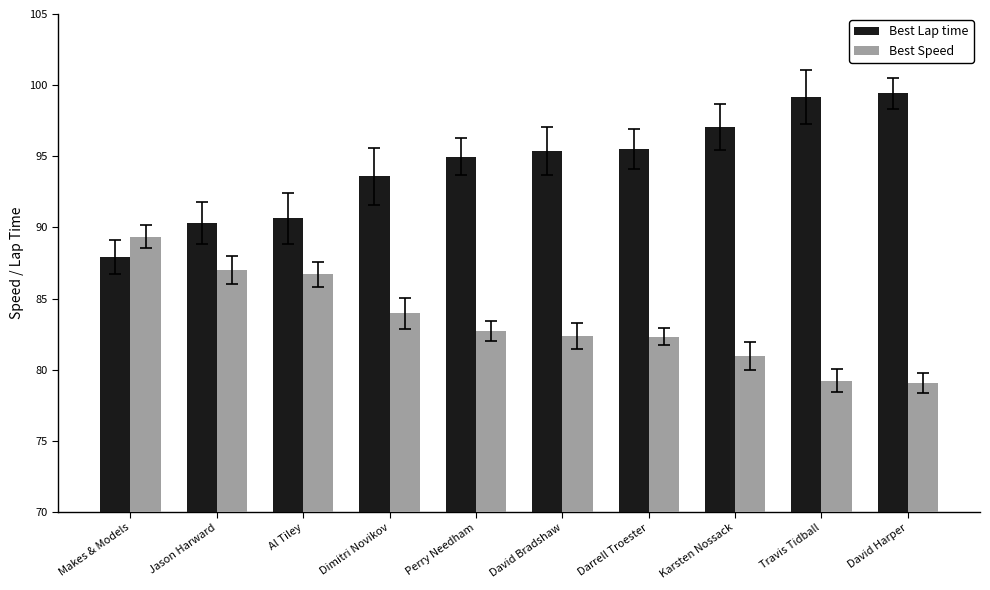

The Best Lap time series shows 99.2 at Travis Tidball. True or false?

True